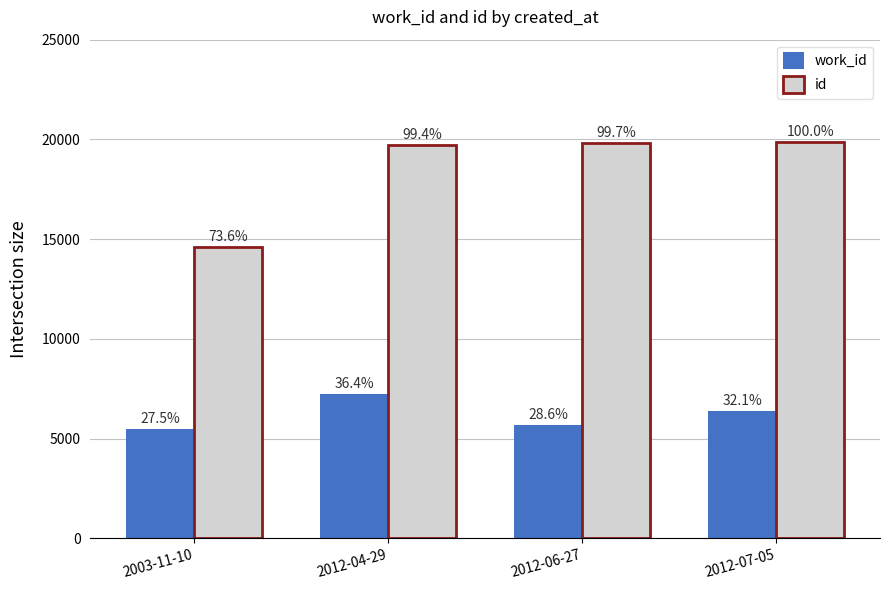

What is the greatest value displayed?

19859